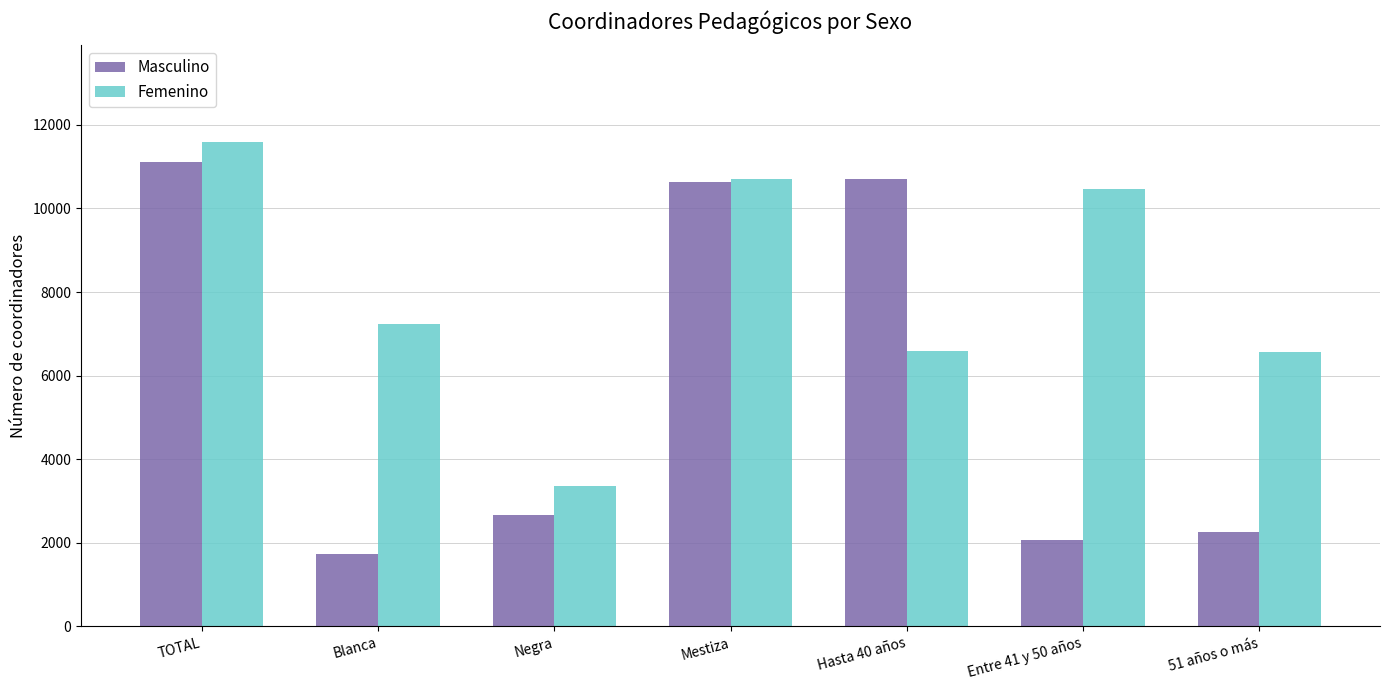

What are all the series names shown in the legend?

Masculino, Femenino